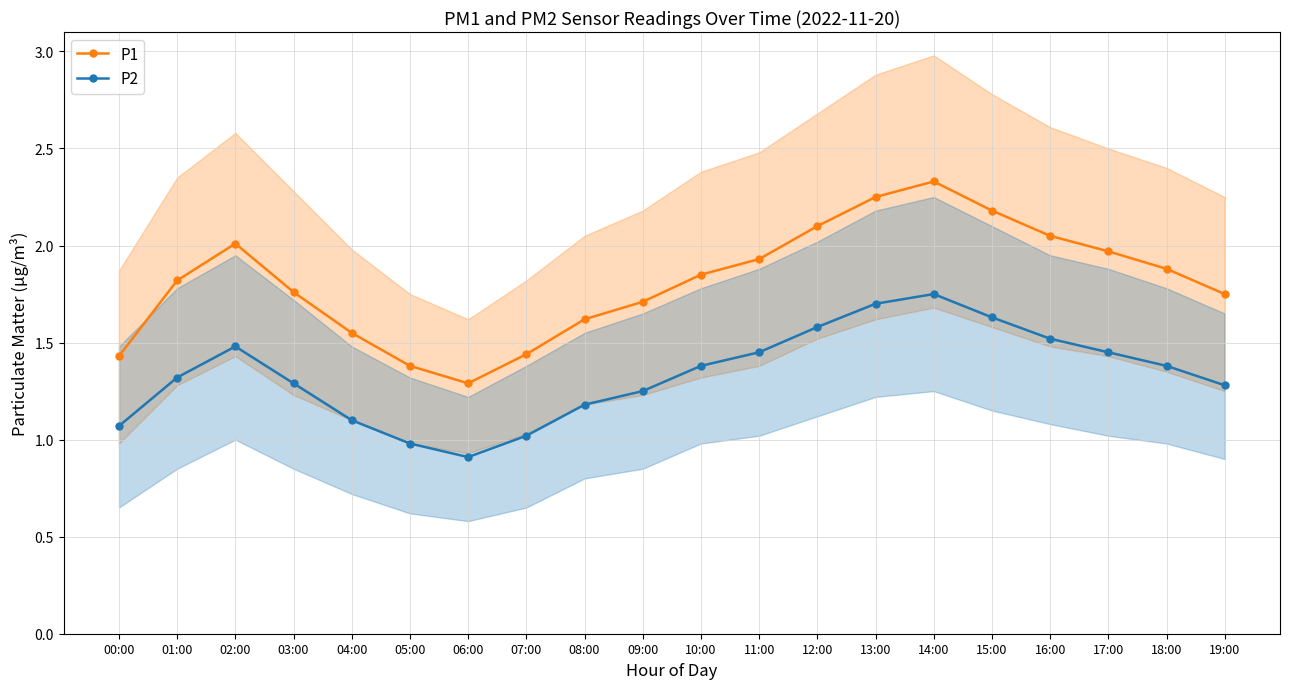

What is the minimum value for P2?

0.9